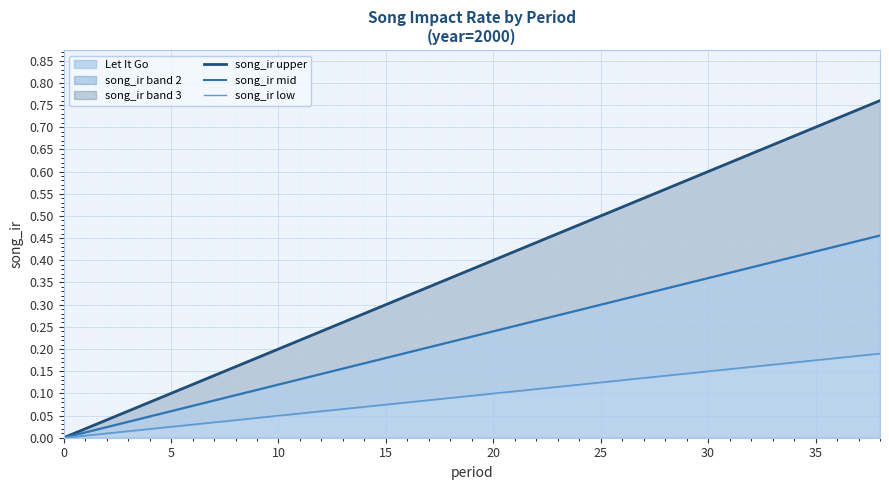

Which series has the largest total across all categories?

song_ir upper